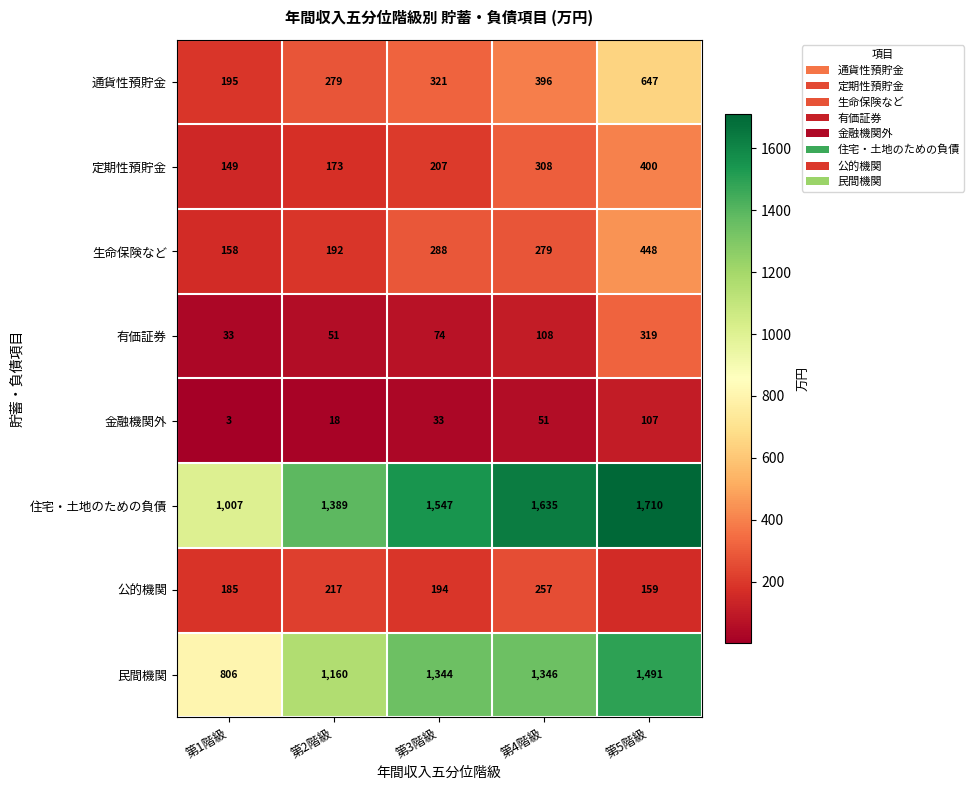

What is the sum of all 有価証券 values?

585